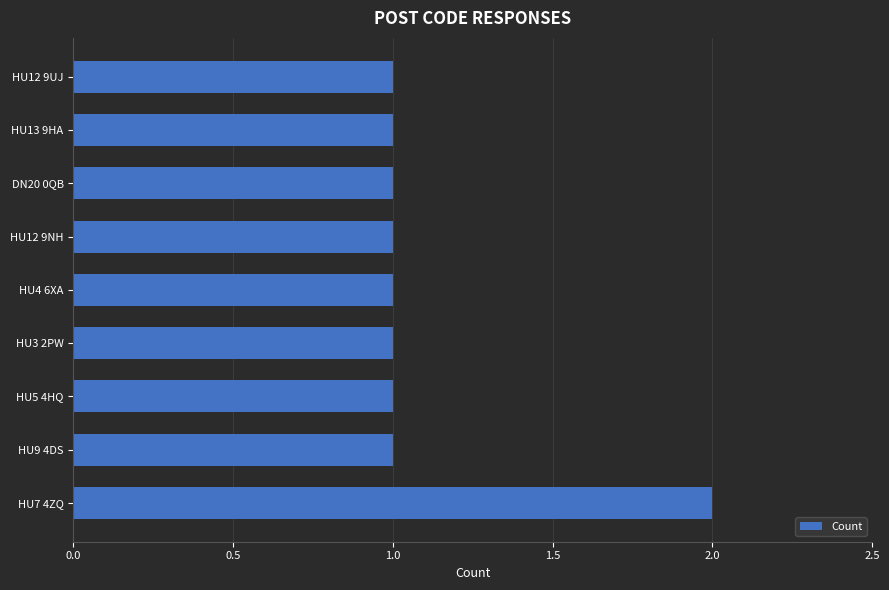

Reading bottom to top, extract all data points from this chart.

HU7 4ZQ=2	HU9 4DS=1	HU5 4HQ=1	HU3 2PW=1	HU4 6XA=1	HU12 9NH=1	DN20 0QB=1	HU13 9HA=1	HU12 9UJ=1